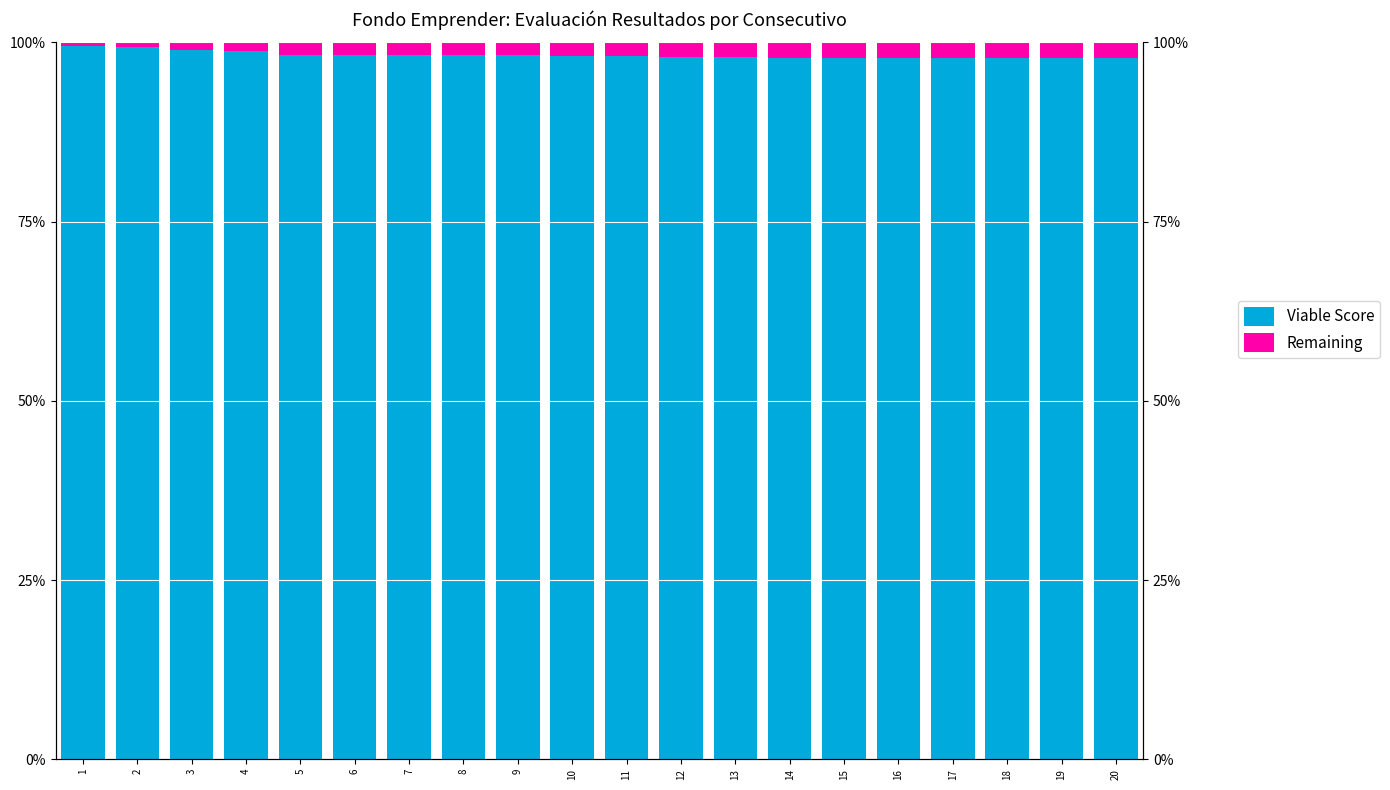

What is the total value across all series at 2?

100.0